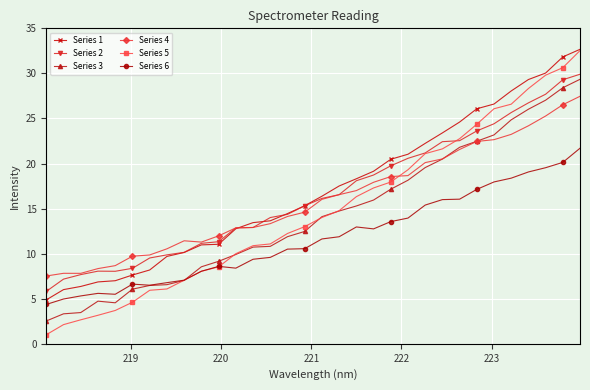

What is the value of the Series 5 point at the 6th from the left?

4.6